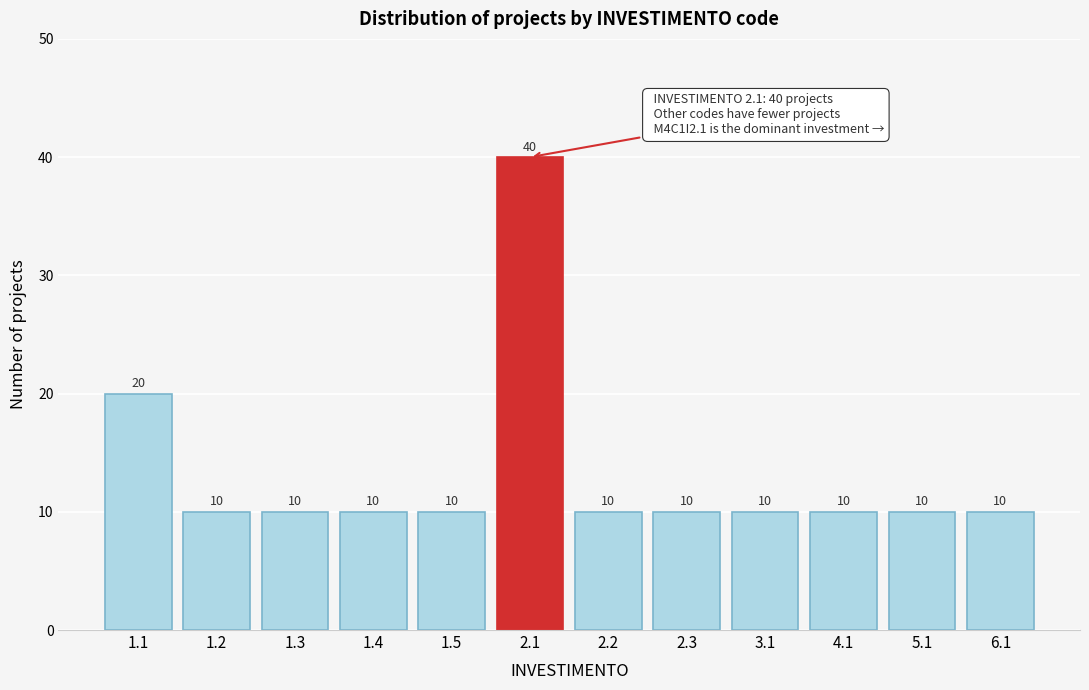

Reading right to left, transcribe all the data shown in this chart.

6.1=10	5.1=10	4.1=10	3.1=10	2.3=10	2.2=10	2.1=40	1.5=10	1.4=10	1.3=10	1.2=10	1.1=20